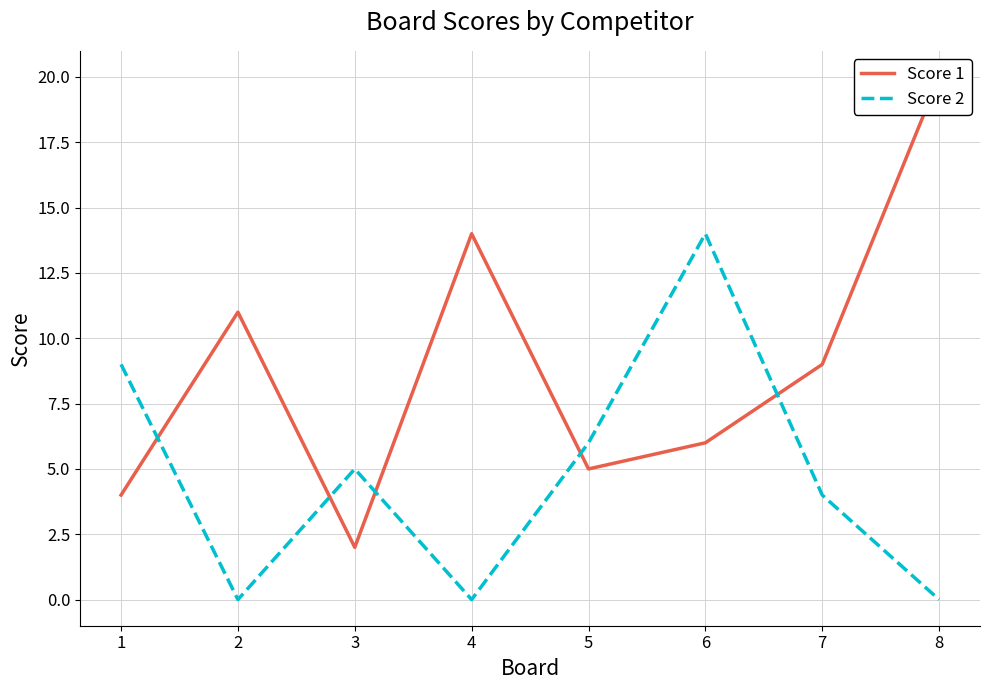

At which label is Score 1 closest to 11?

2